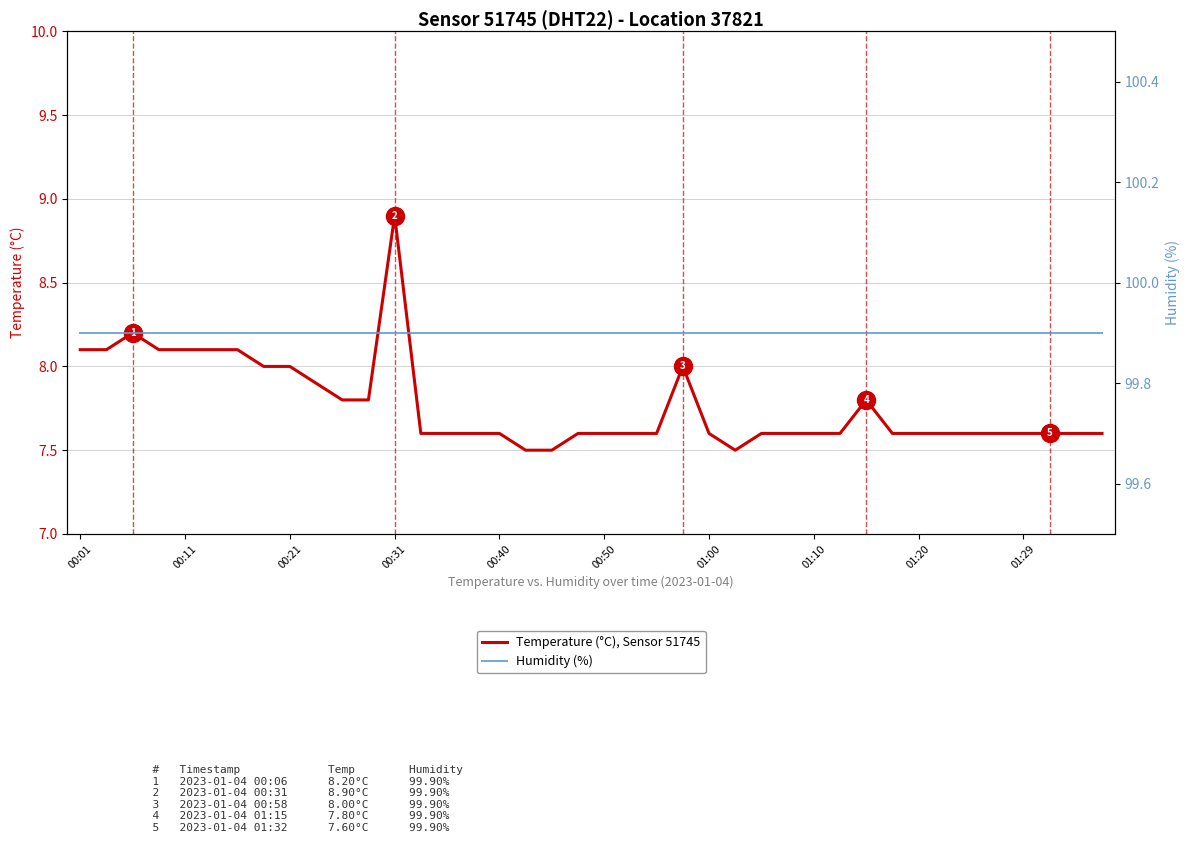

Is it true that Temperature (°C), Sensor 51745 equals 11.9 at 01:10?

False